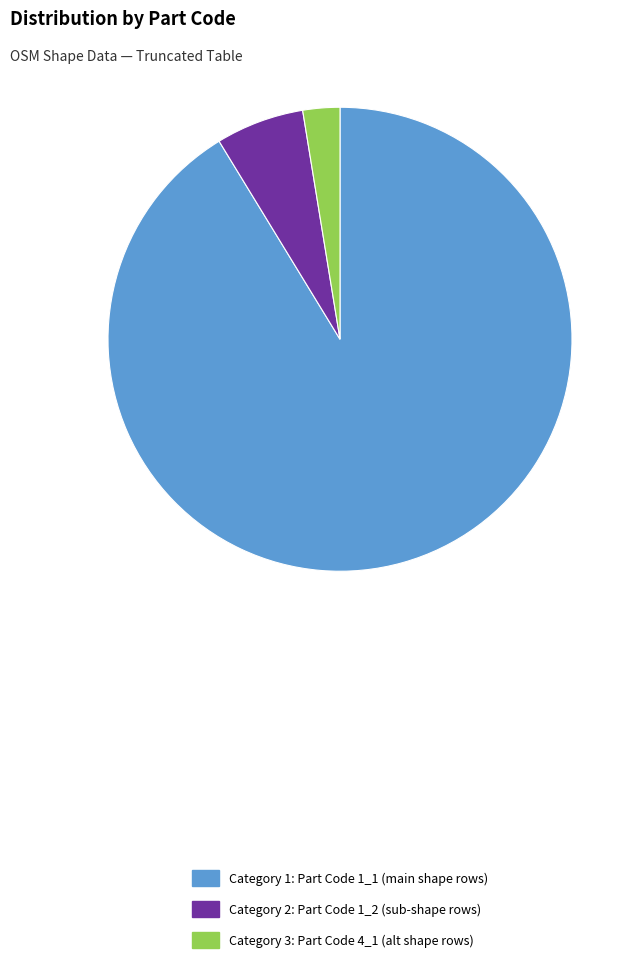

Which has a higher value, Category 2: Part Code 1_2 (sub-shape rows) or Category 1: Part Code 1_1 (main shape rows)?

Category 1: Part Code 1_1 (main shape rows)